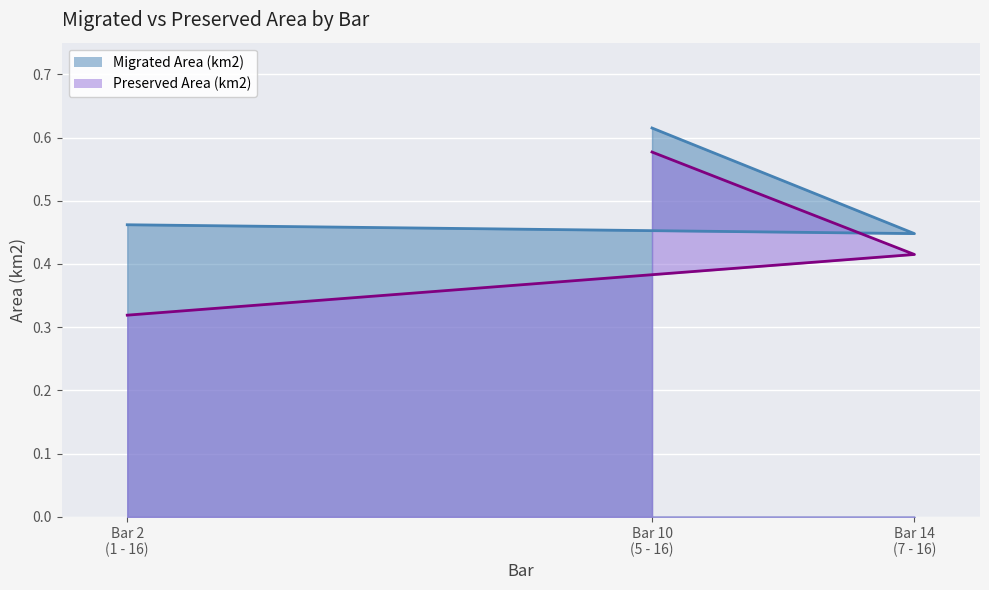

What position from the left is Bar 2 (1 - 16)?

1